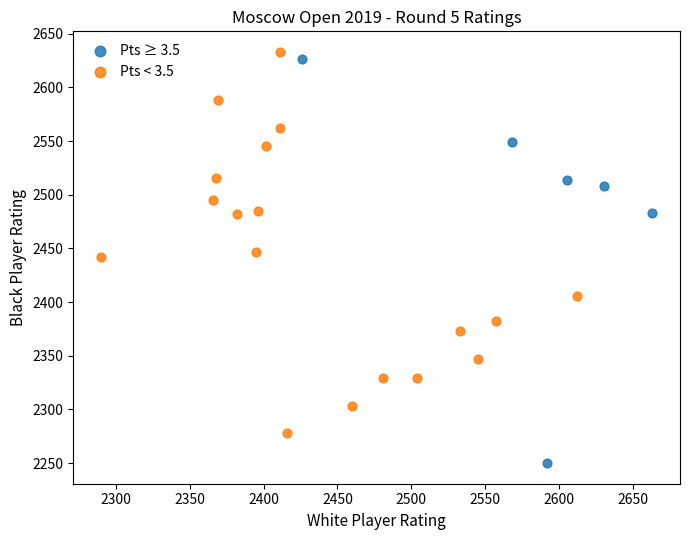

Which series has the widest spread of Y values?

Pts ≥ 3.5